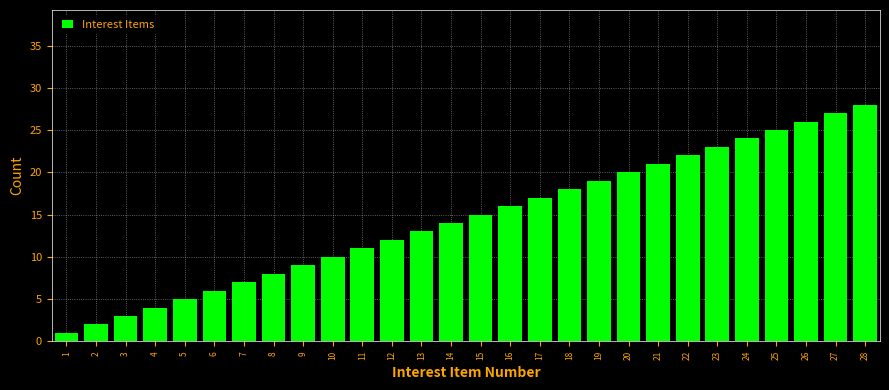

Is it true that the value at 16 is 16?

True